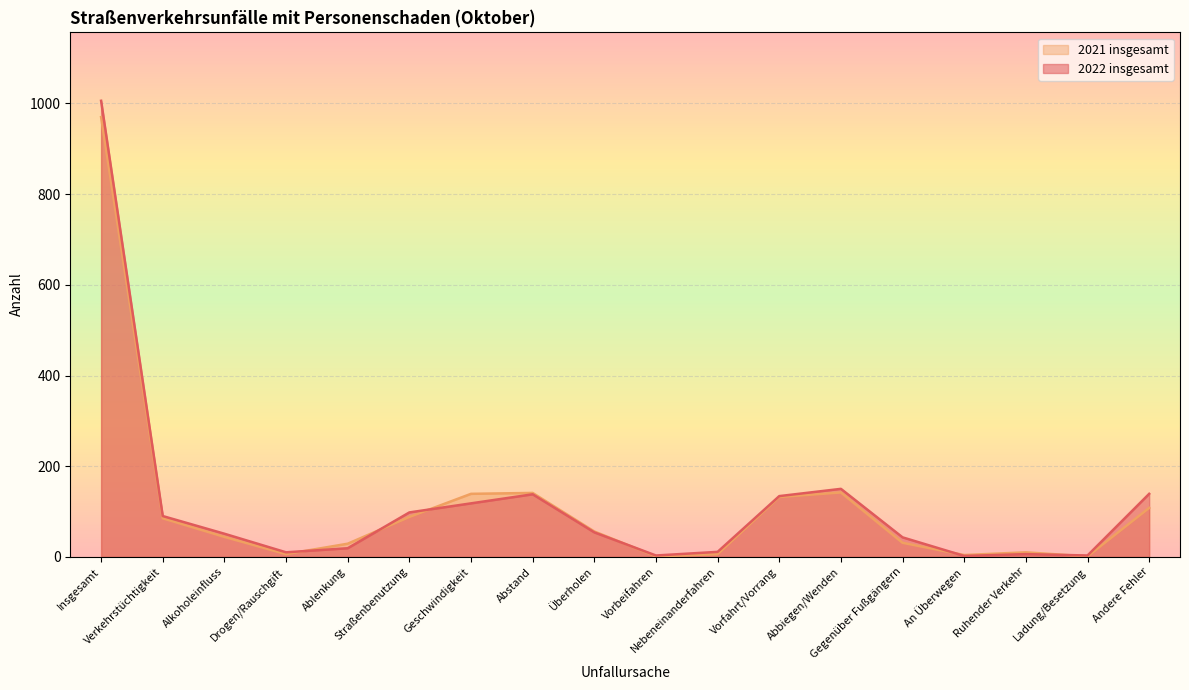

At which category does the chart reach its minimum across all series?

Vorbeifahren